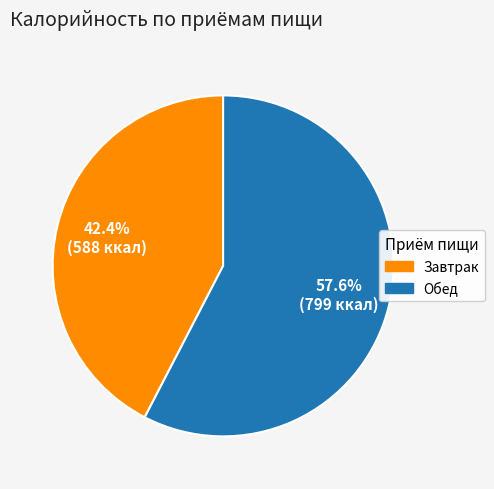

What is the total percentage of Завтрак and Обед?

100.0%